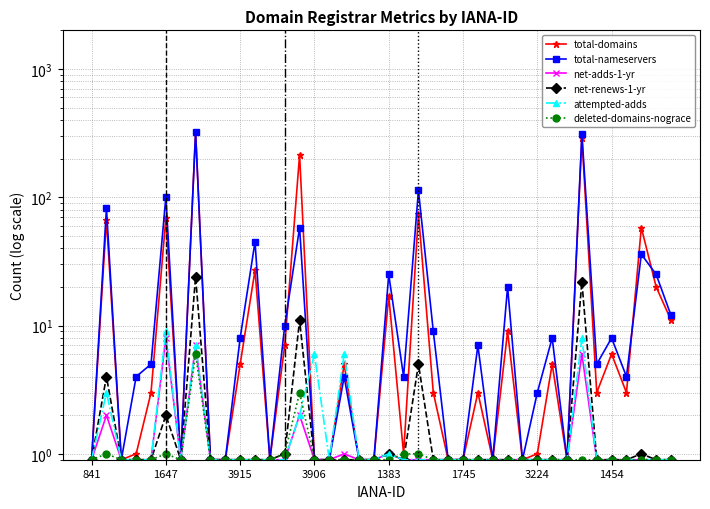

Between 8 and 16, which series saw the biggest shift?

total-domains